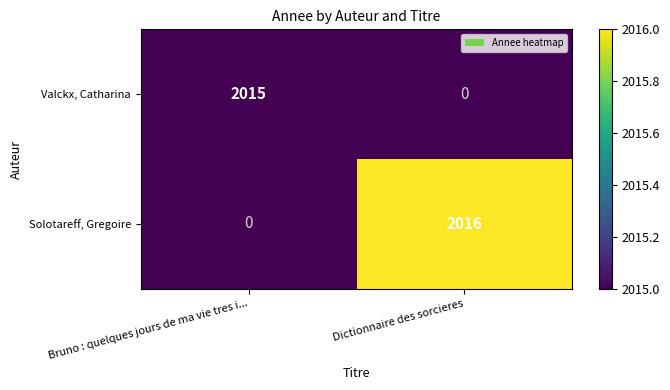

How many distinct data groups are displayed?

2